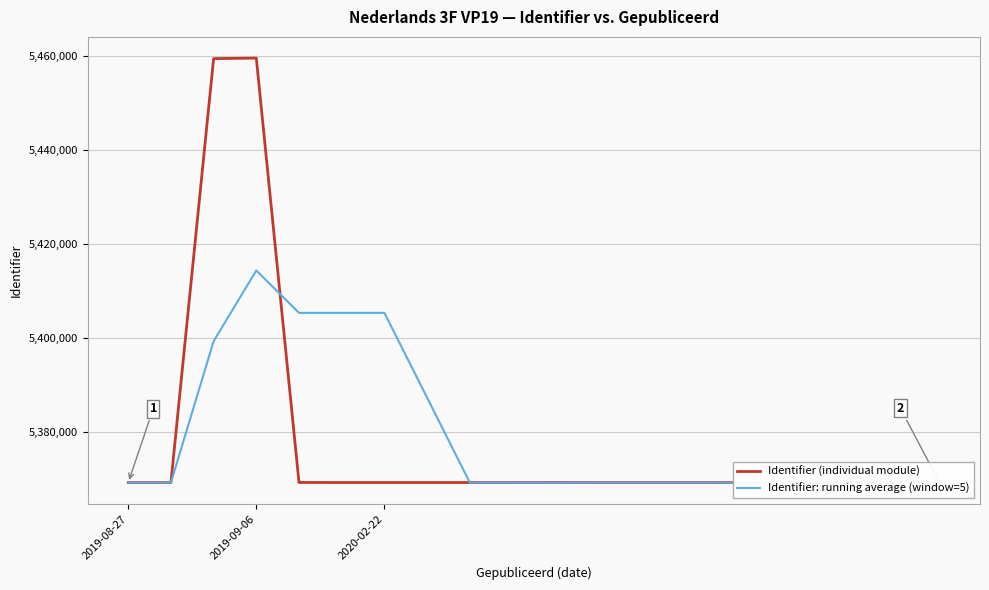

How many distinct data groups are displayed?

2